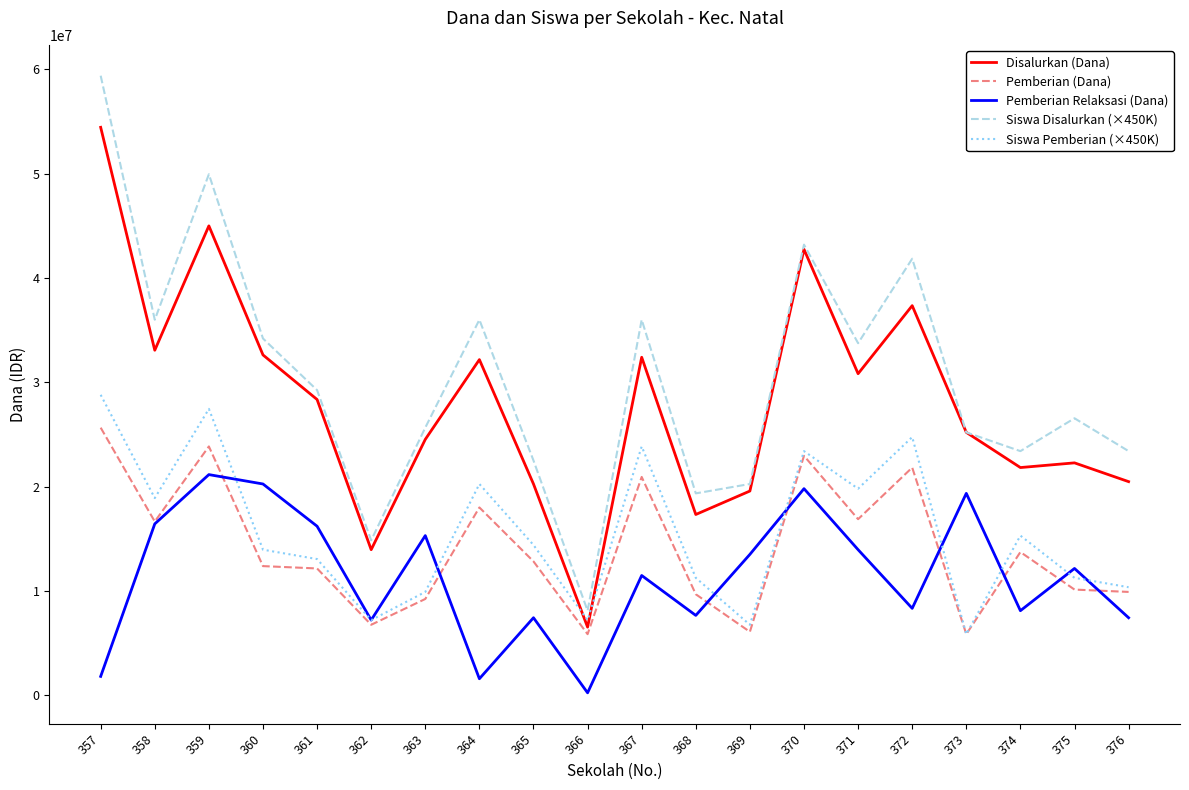

What is the difference between the maximum and second lowest values in the Siswa Pemberian (×450K) series?

22050000